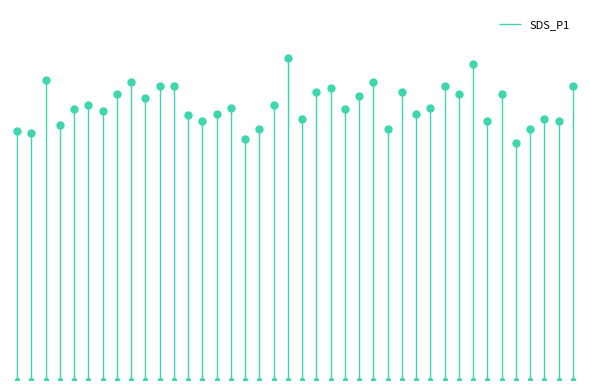

What is the change in value from 00:42 to 01:34?

+0.2